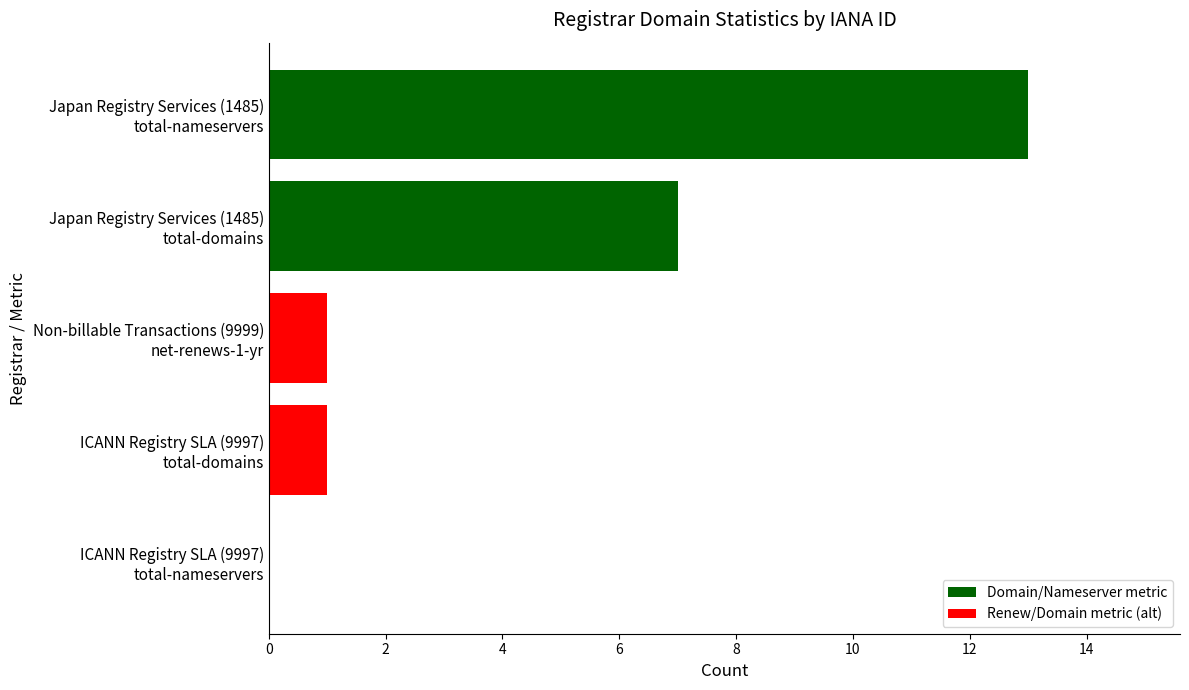

Count the number of data series in this chart.

1